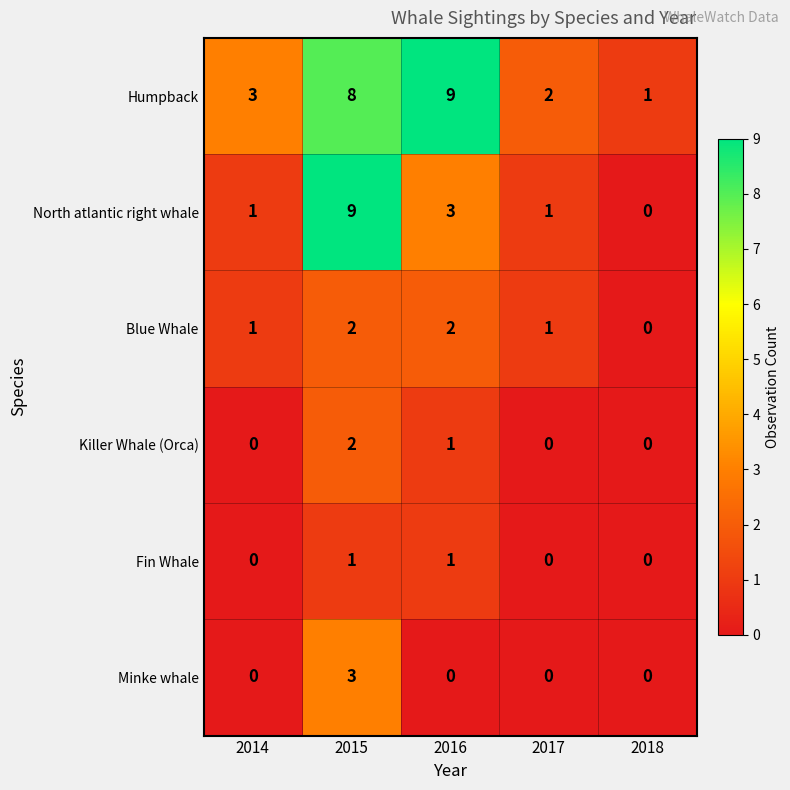

Which category has the lowest value in the Humpback series?

2018